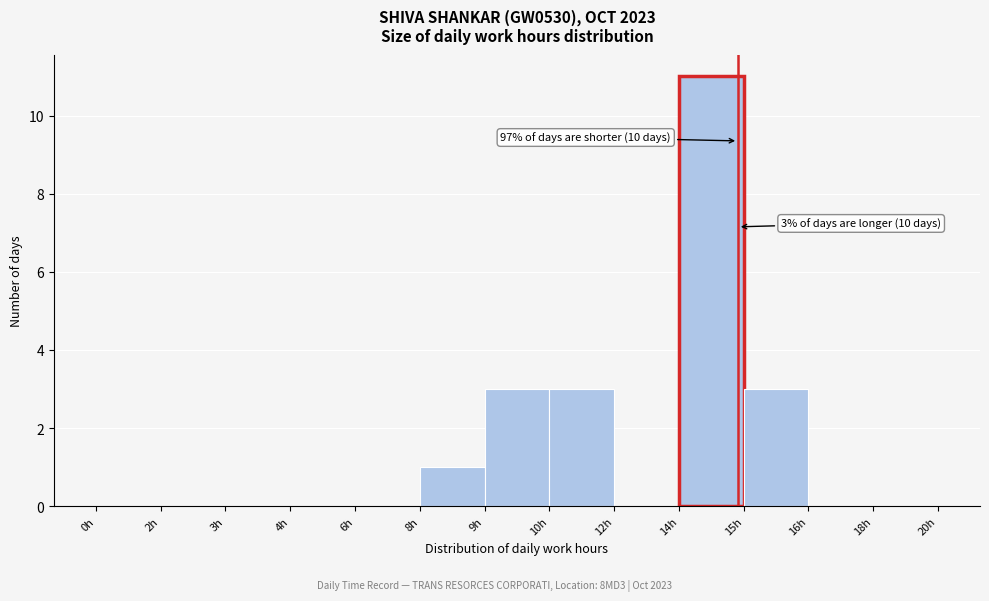

Reading right to left, list all the values displayed in this chart.

18h=0	16h=0	15h=3	14h=11	12h=0	10h=3	9h=3	8h=1	6h=0	4h=0	3h=0	2h=0	0h=0